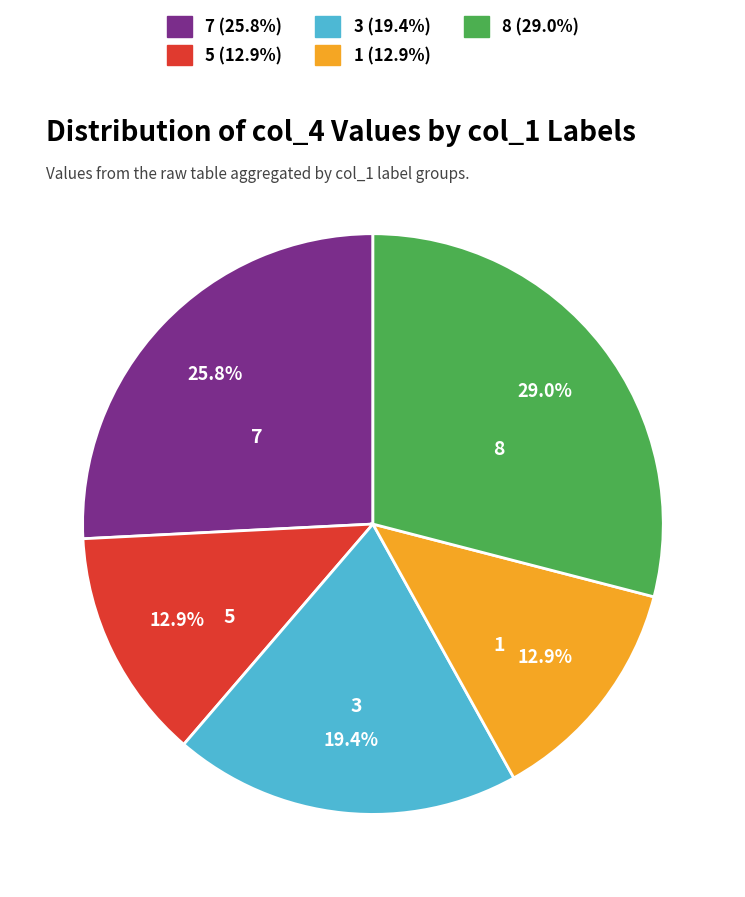

Is there a majority slice in this chart?

No